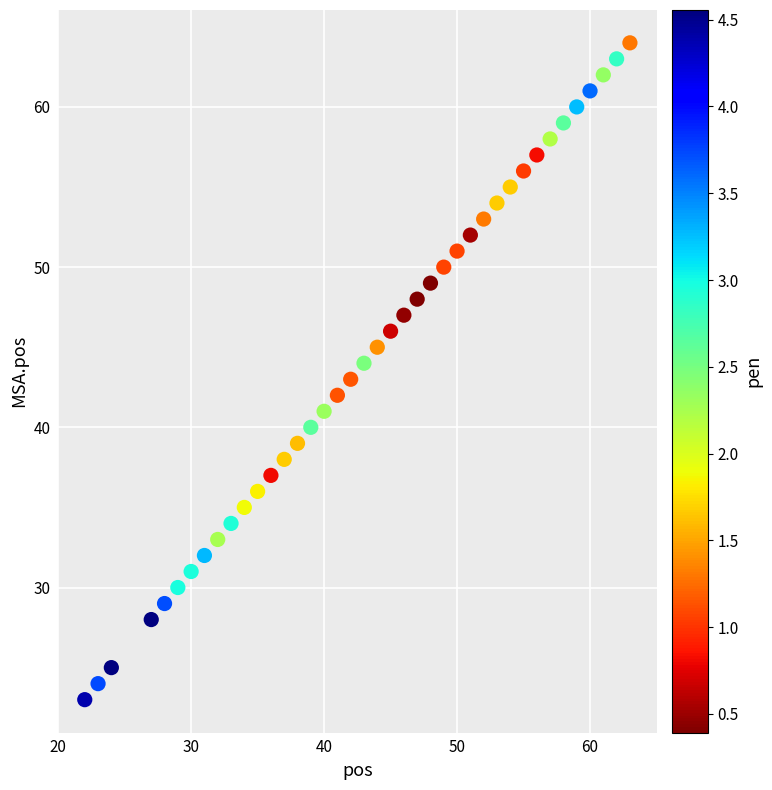

What is the range of X values (max minus min)?

41